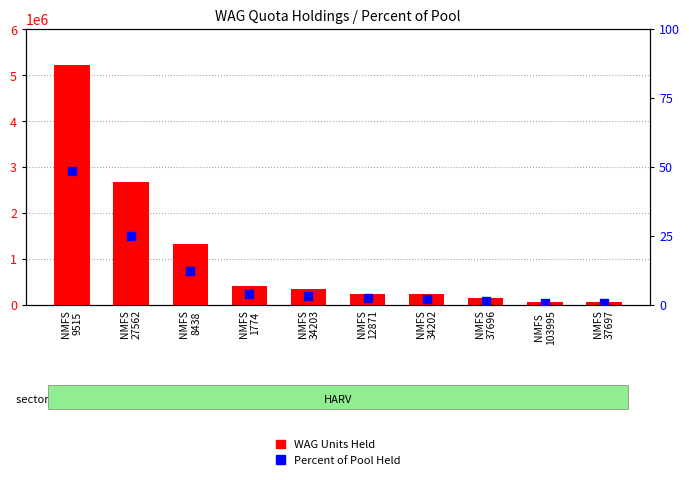

At which category is the sum across all series the highest?

NMFS
9515